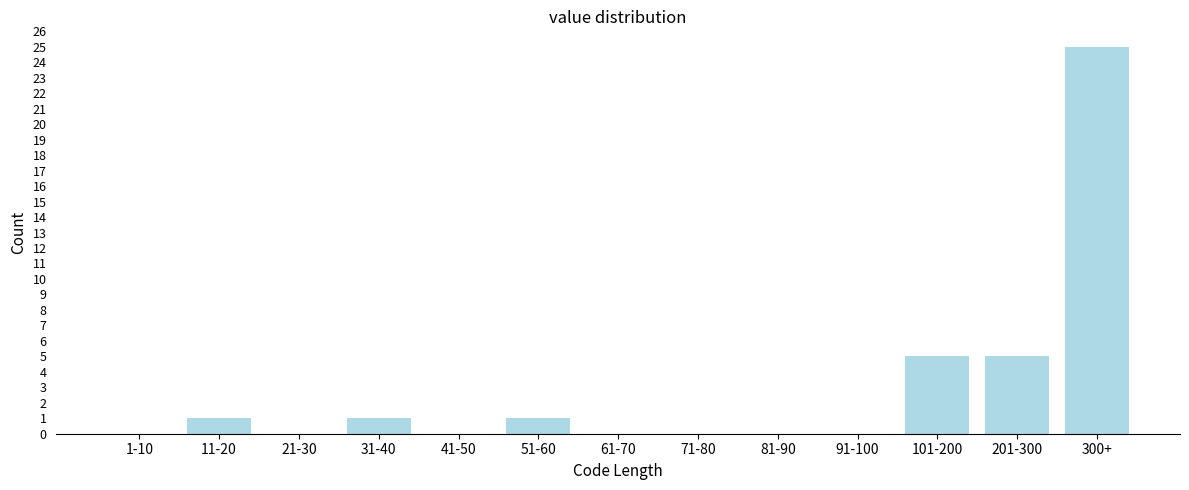

Reading left to right, list all the values displayed in this chart.

1-10=0	11-20=1	21-30=0	31-40=1	41-50=0	51-60=1	61-70=0	71-80=0	81-90=0	91-100=0	101-200=5	201-300=5	300+=25